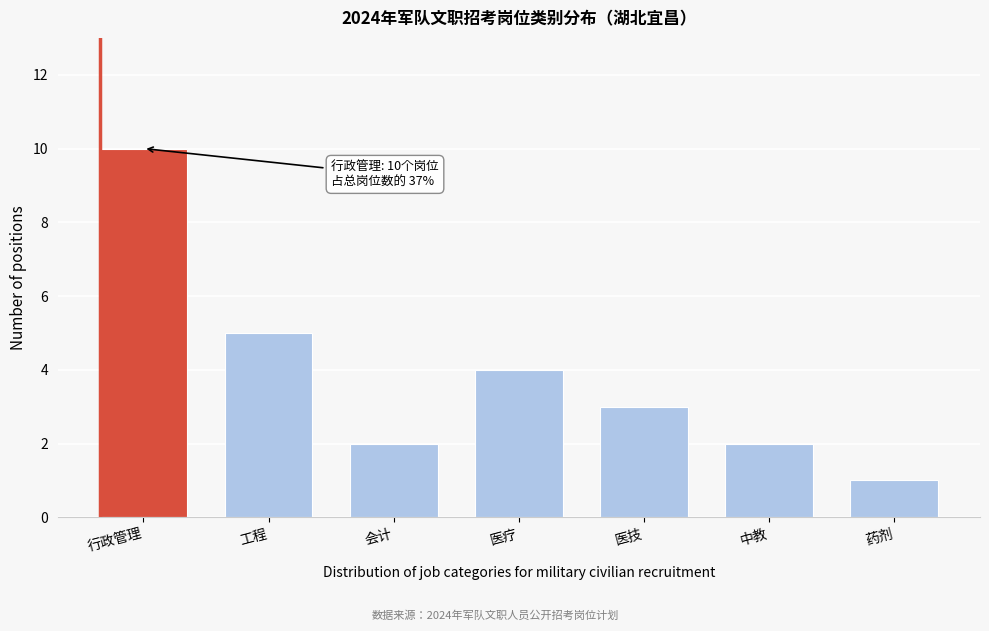

Reading right to left, extract all data points from this chart.

1	2	3	4	2	5	10